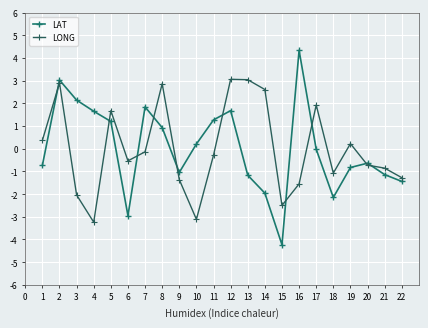

Which series has the largest range (max minus min)?

LAT